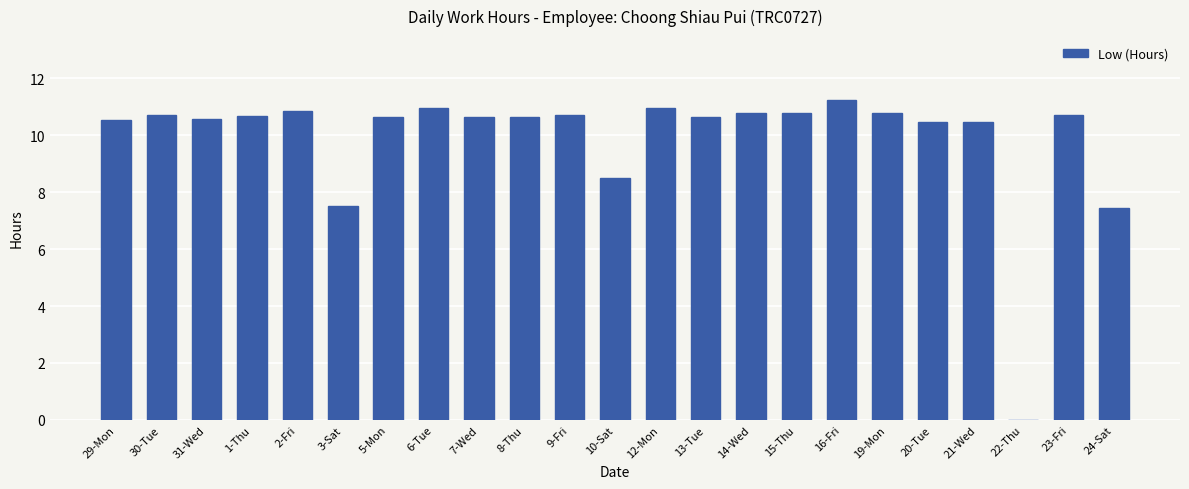

Which has a higher value, 16-Fri or 24-Sat?

16-Fri